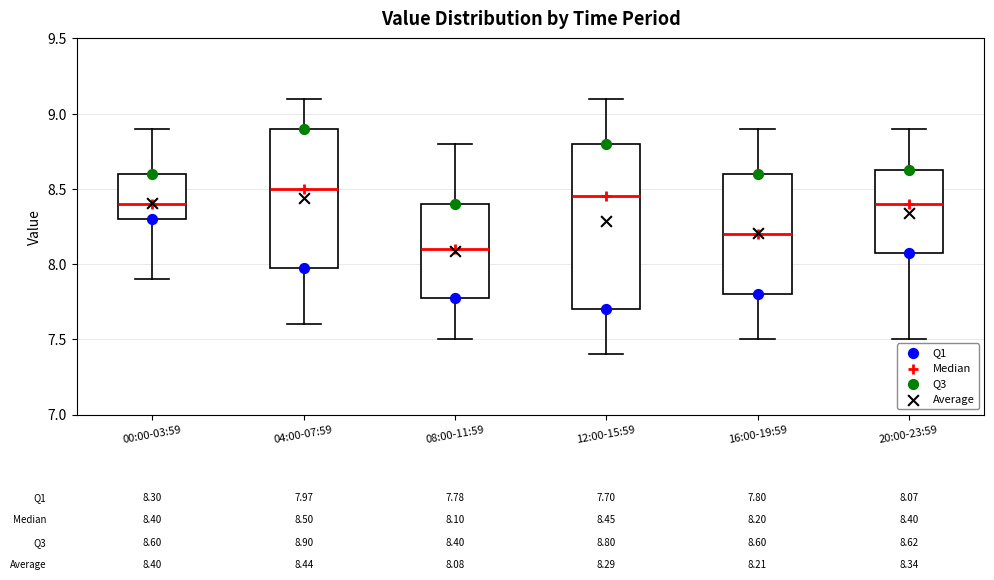

Comparing the boxes themselves (not the whiskers), which one is the tallest?

12:00-15:59